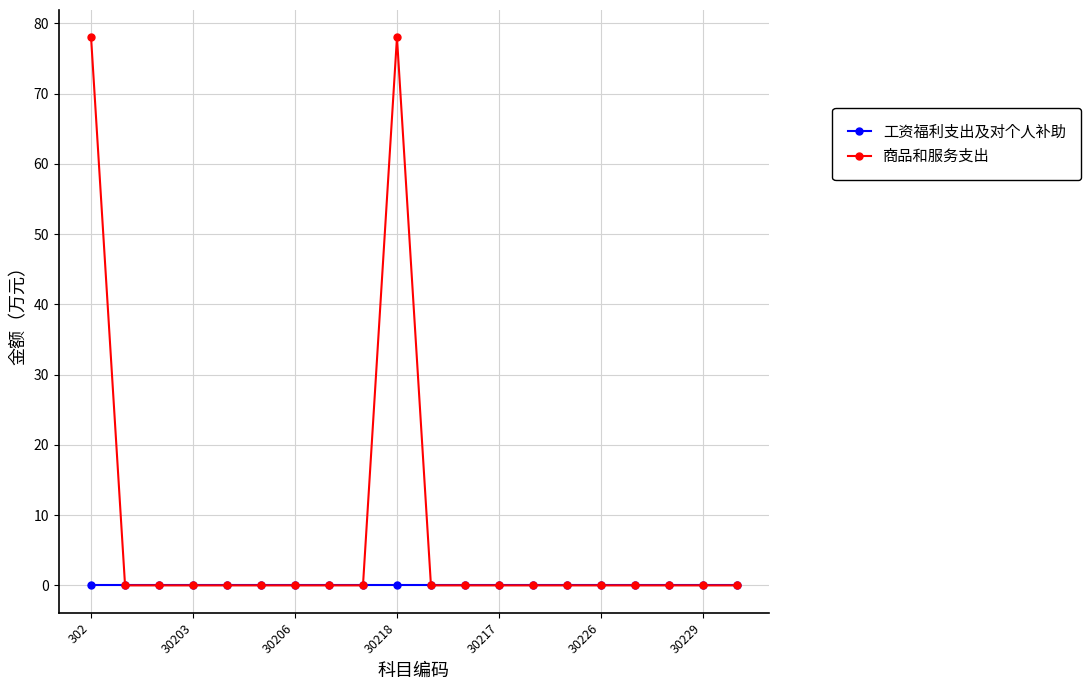

Which series has the largest total across all categories?

商品和服务支出